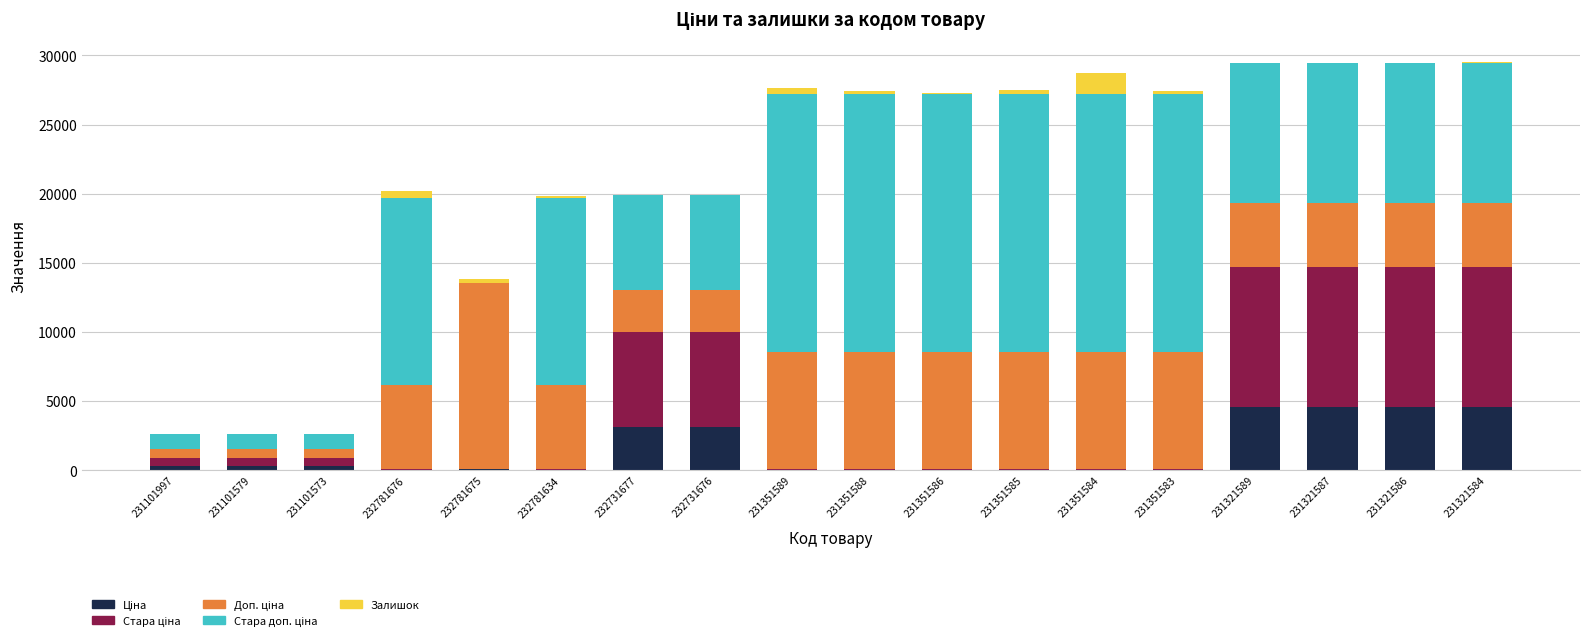

Are the bars horizontal?

No